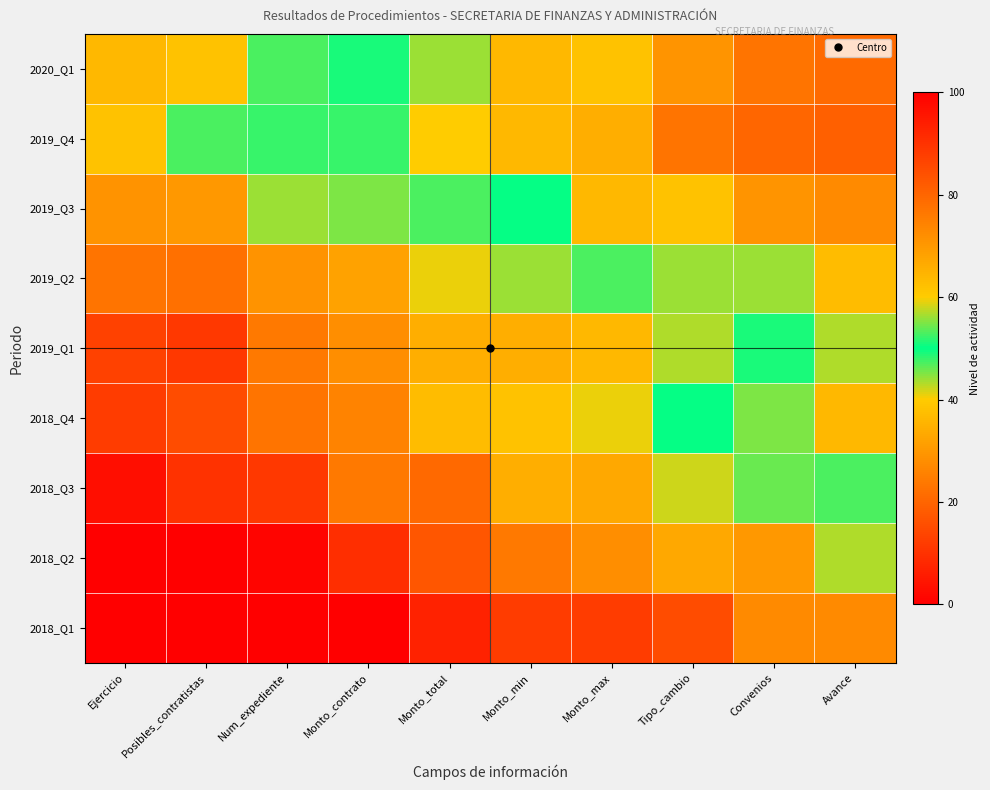

Which series has the largest total across all categories?

2019_Q4